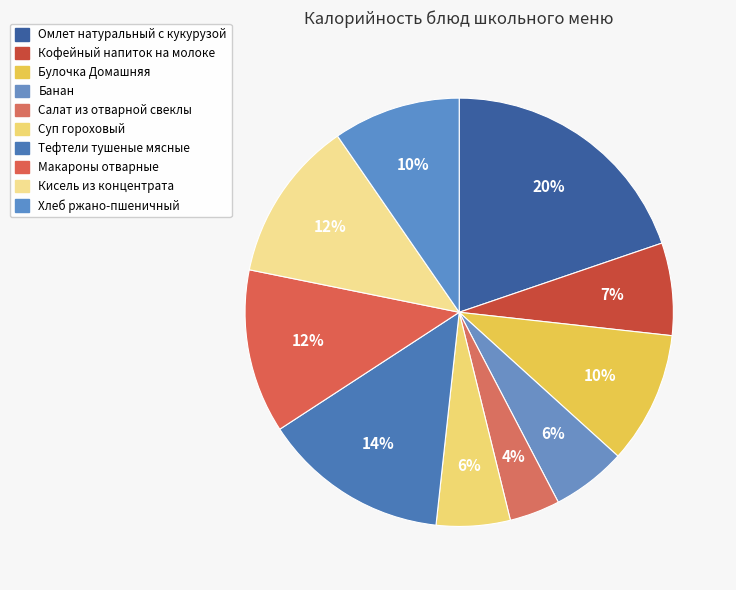

Is there a majority slice in this chart?

No